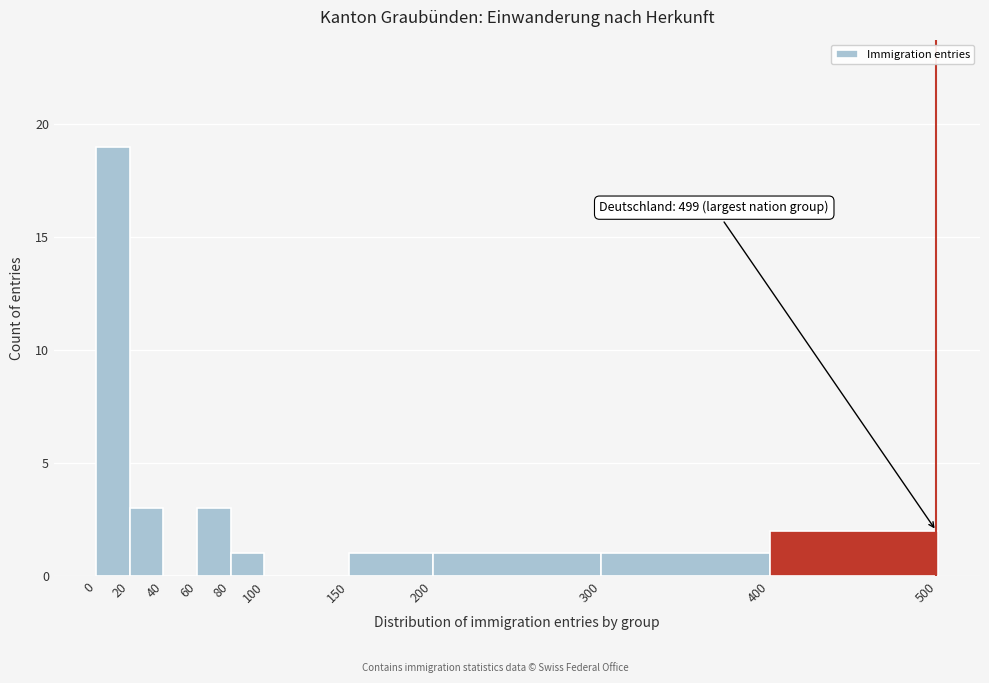

Which range on the x-axis has the tallest bar?

0 to 20